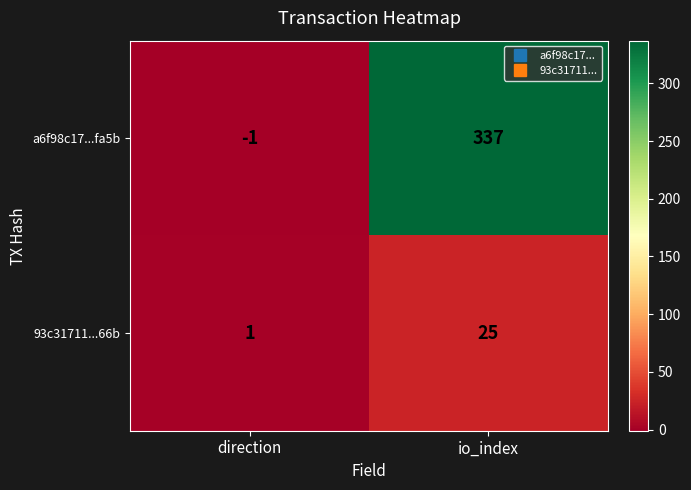

At which label is 93c31711...66b closest to 13?

direction